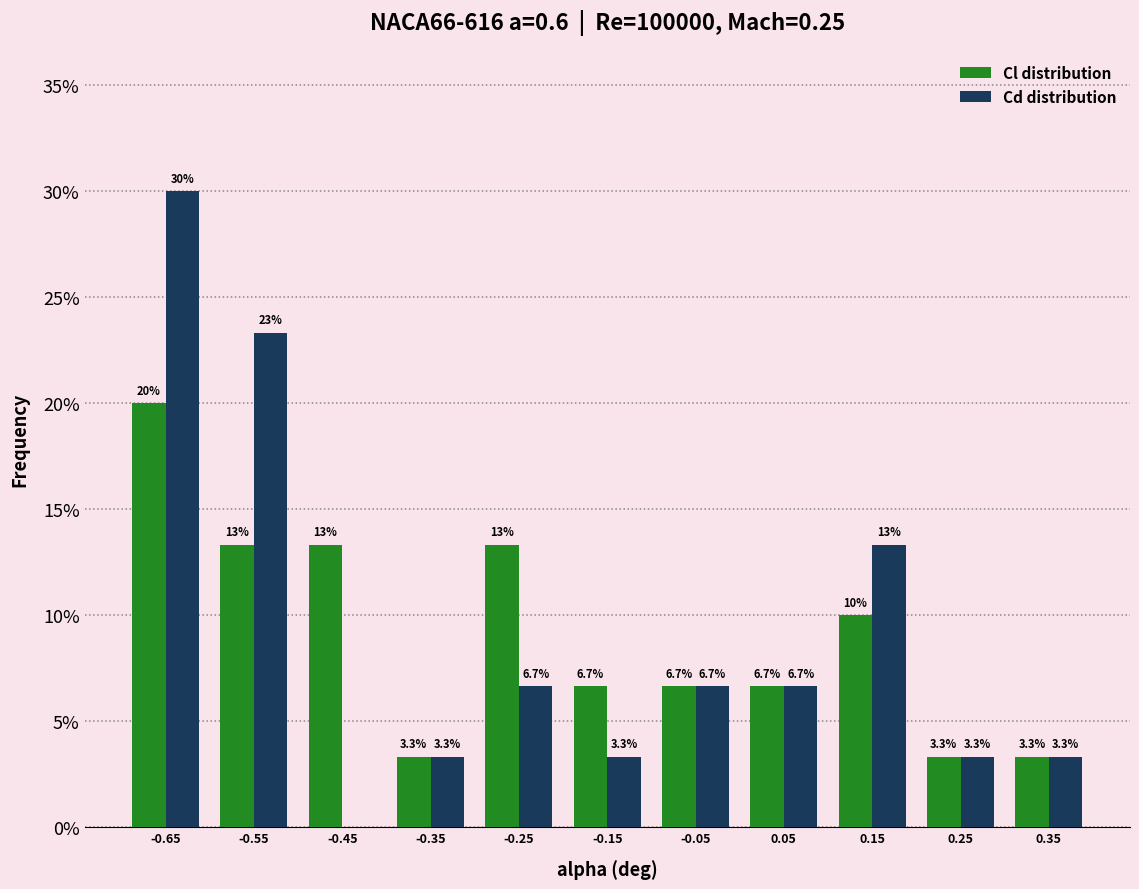

In the Cd distribution series, which range on the x-axis has the tallest bar?

-0.7 to -0.6